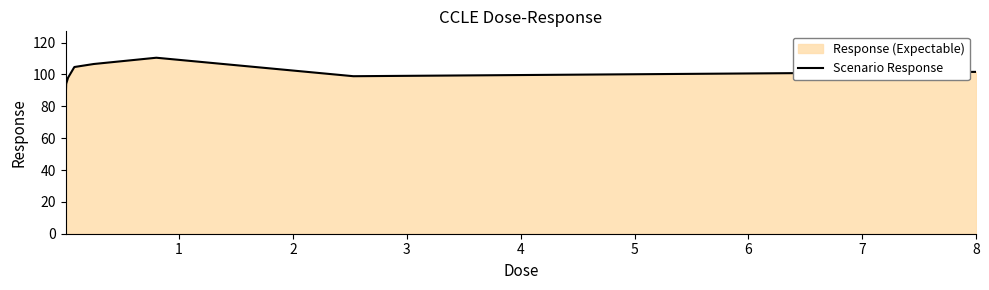

What is the maximum value shown in the chart?

110.5